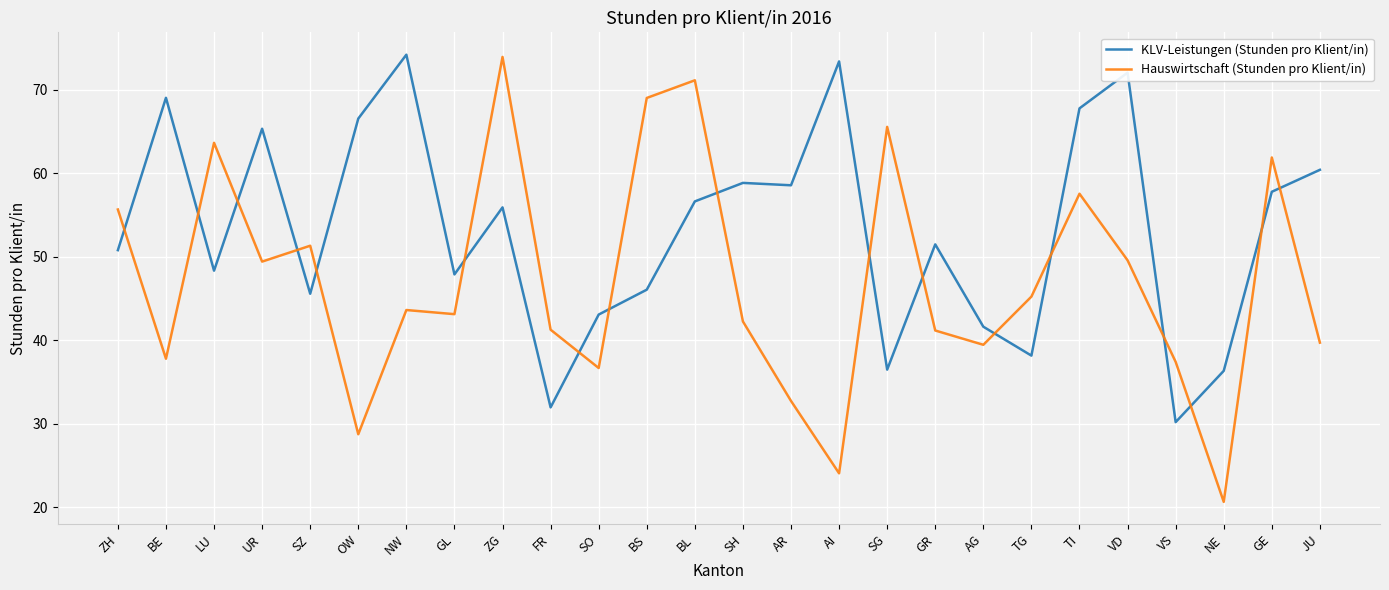

At SG, list the series in order from largest to smallest.

Hauswirtschaft (Stunden pro Klient/in), KLV-Leistungen (Stunden pro Klient/in)